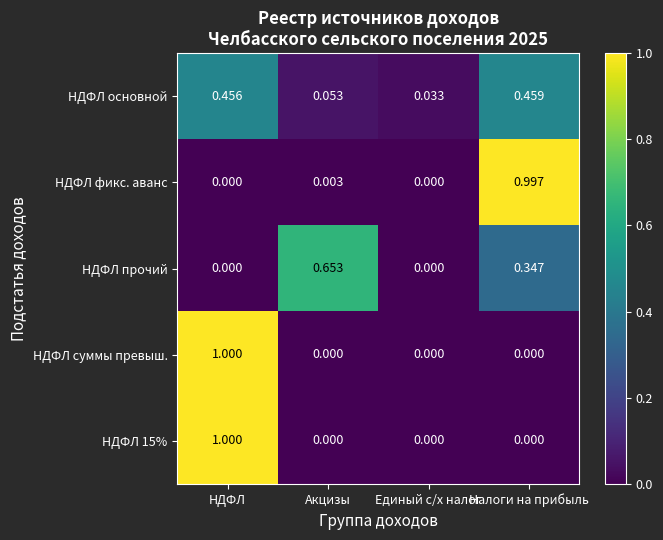

Is the value of НДФЛ основной at НДФЛ greater than the value of НДФЛ суммы превыш. at Единый с/х налог?

Yes